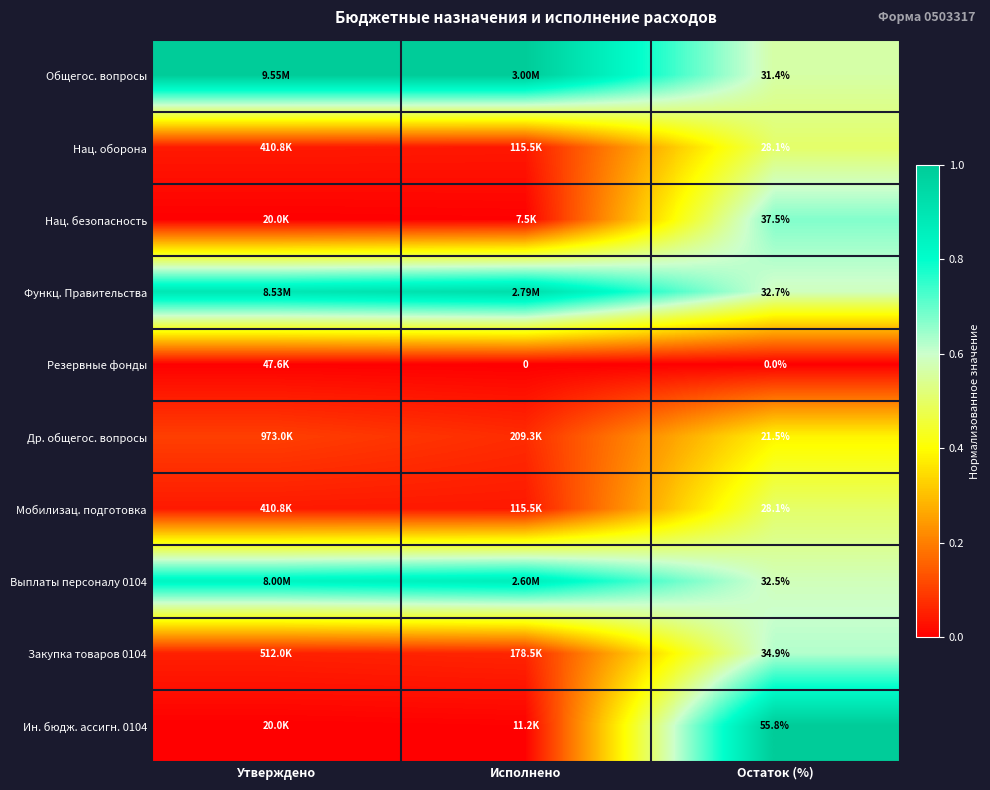

What is the maximum value for Закупка товаров 0104?

0.6